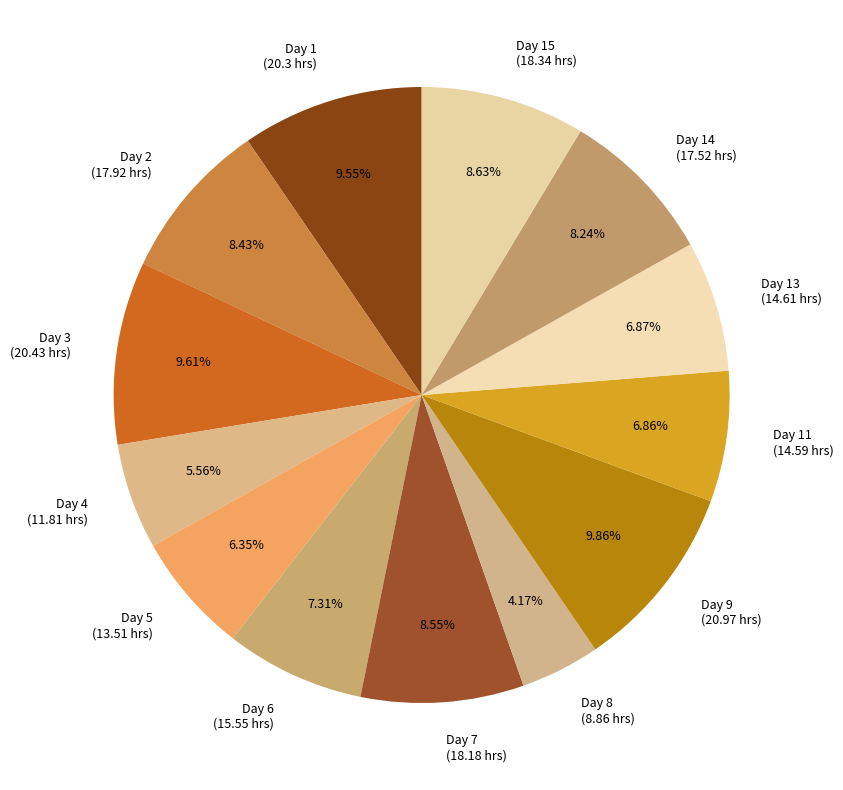

How many slices are in this pie chart?

13